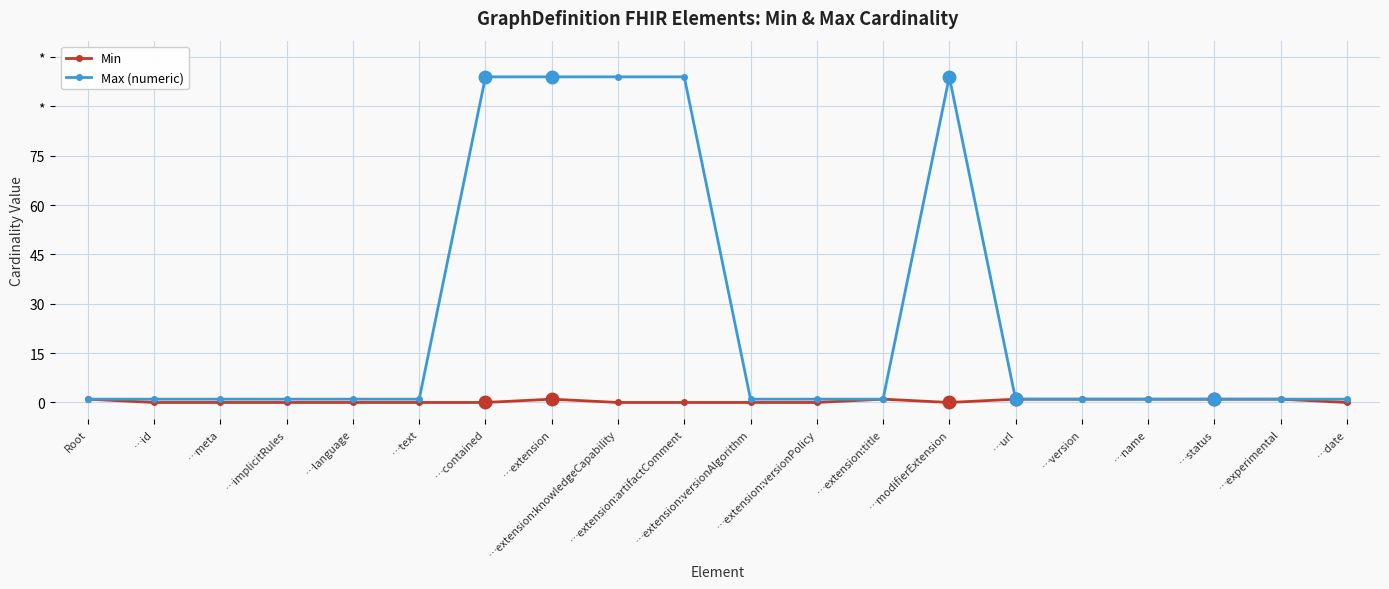

Which series has the widest spread of values?

Max (numeric)